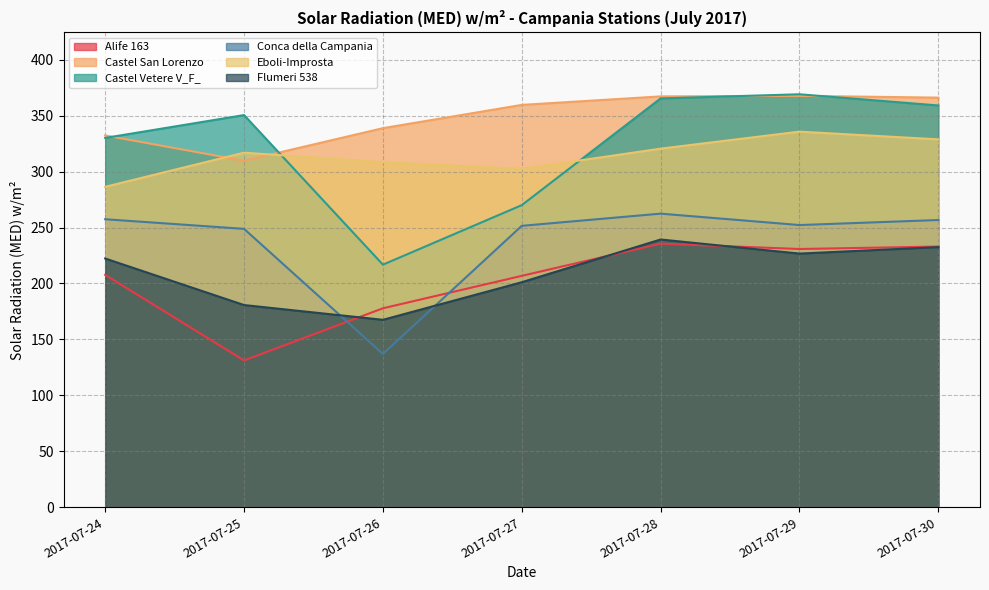

Rank the series by their maximum value, from lowest to highest.

Alife 163, Flumeri 538, Conca della Campania, Eboli-Improsta, Castel San Lorenzo, Castel Vetere V_F_